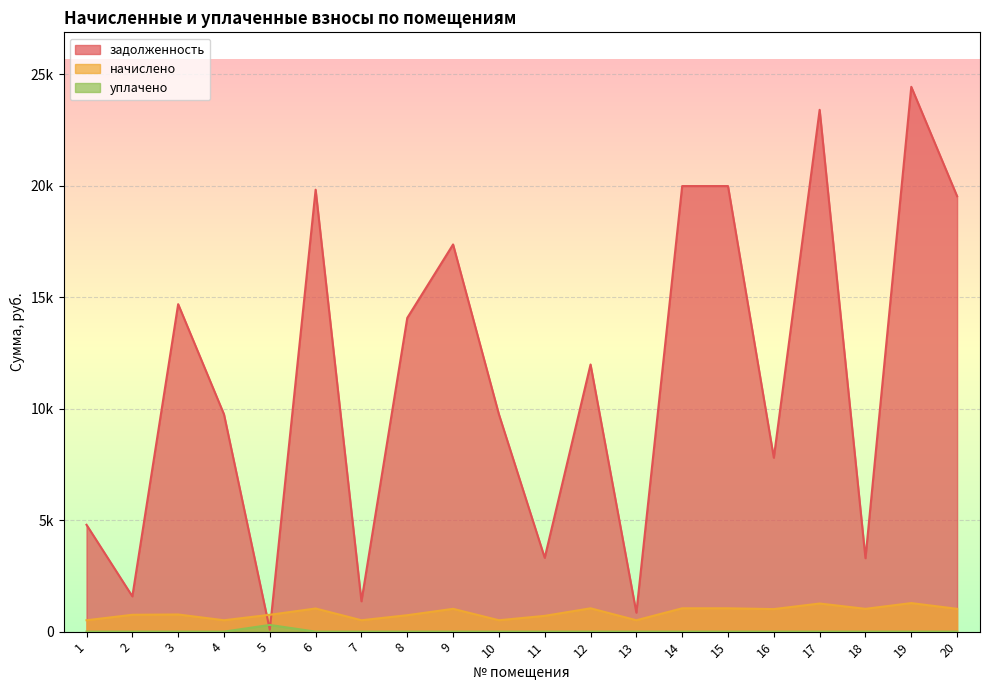

At how many categories does at least one series exceed 10056?

10